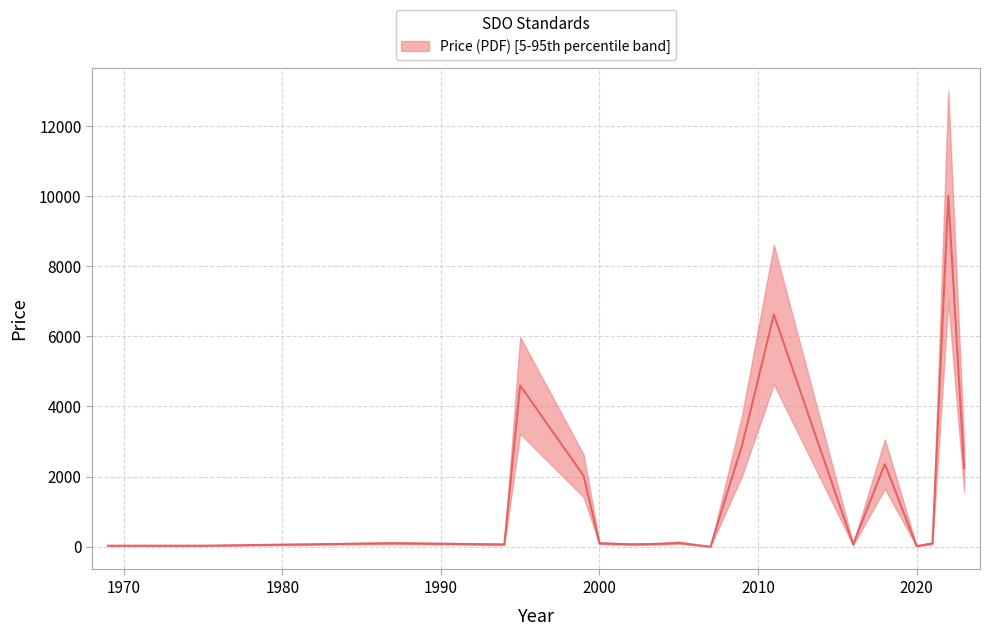

What is the total value across all series at 2?

316.0